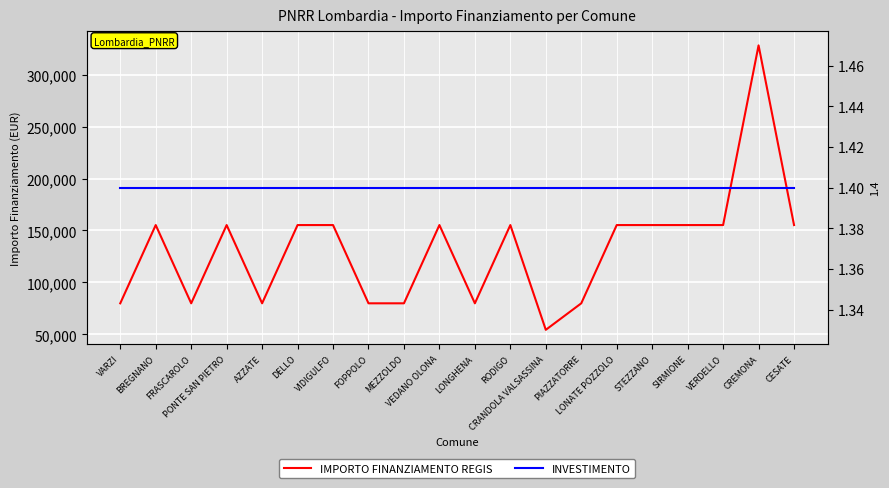

Is the value of IMPORTO FINANZIAMENTO REGIS at BREGNANO greater than the value of INVESTIMENTO at VERDELLO?

Yes